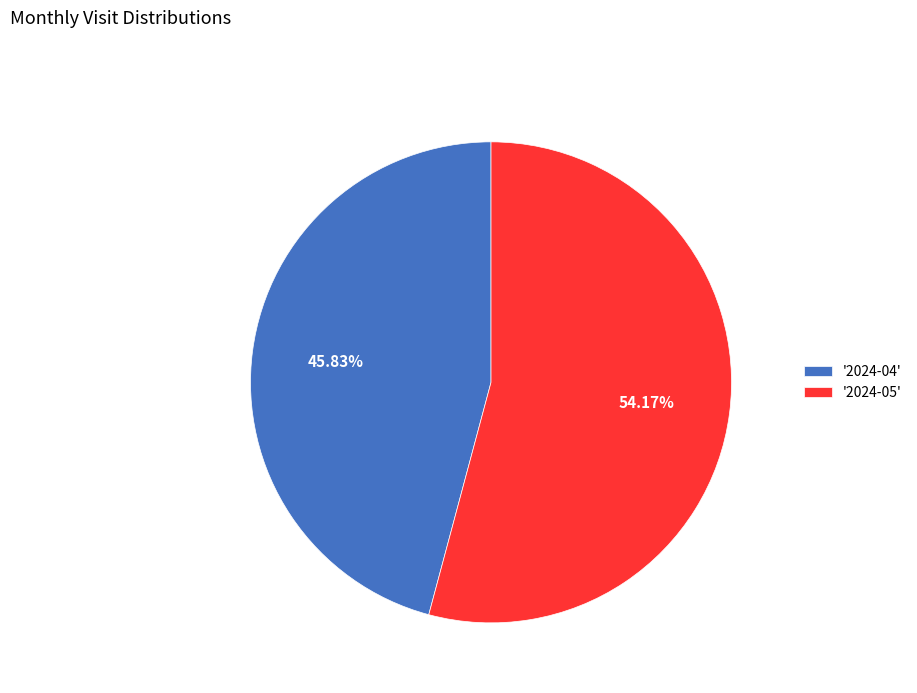

Between '2024-05' and '2024-04', which is larger?

'2024-05'